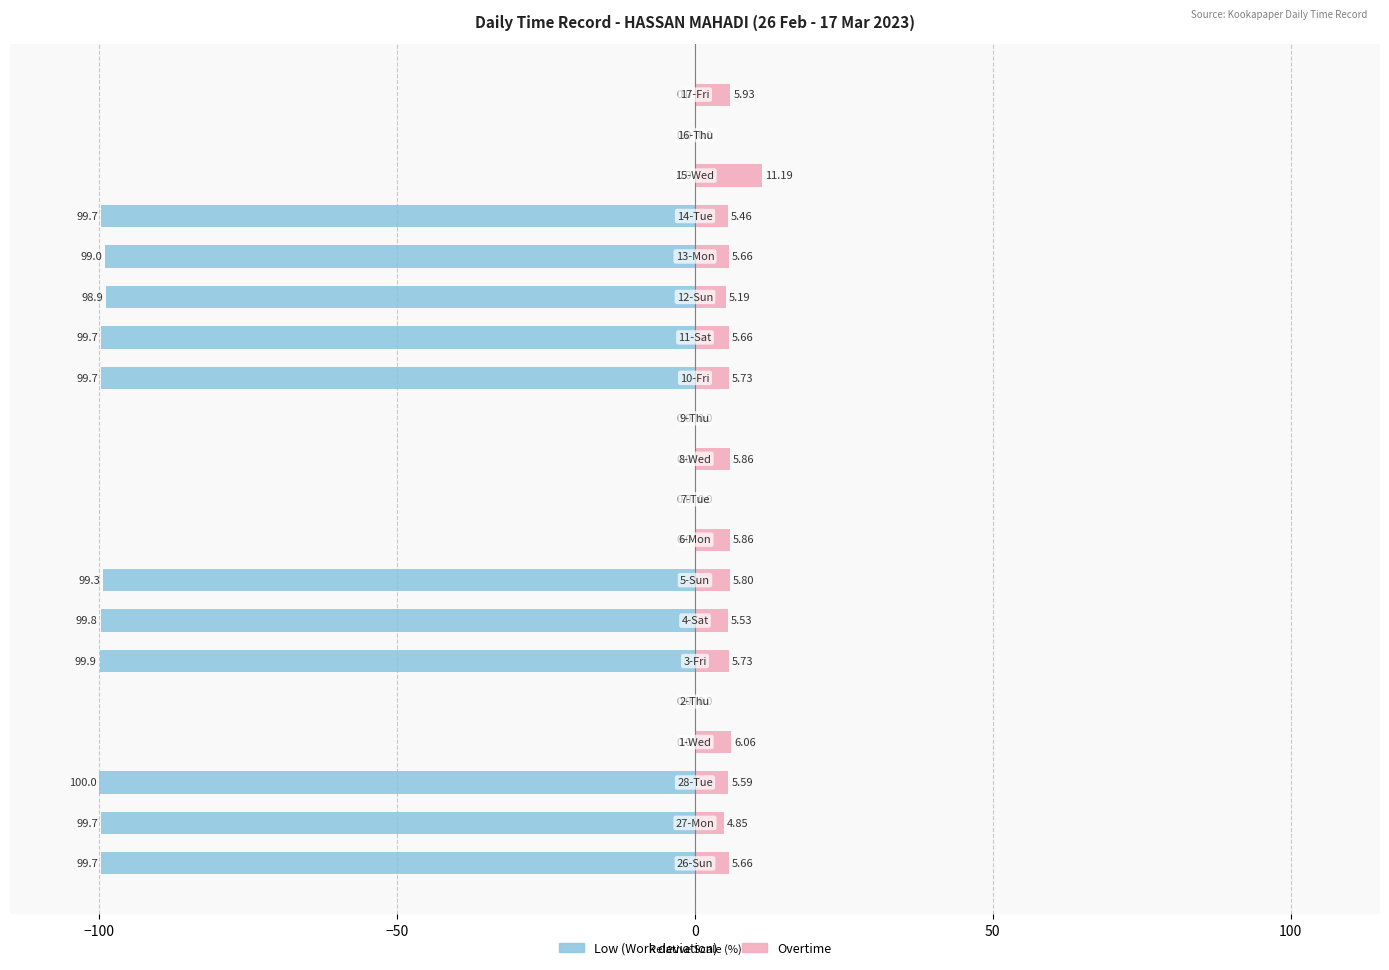

How many values in Low (Length of Work deviation) are below zero?

11